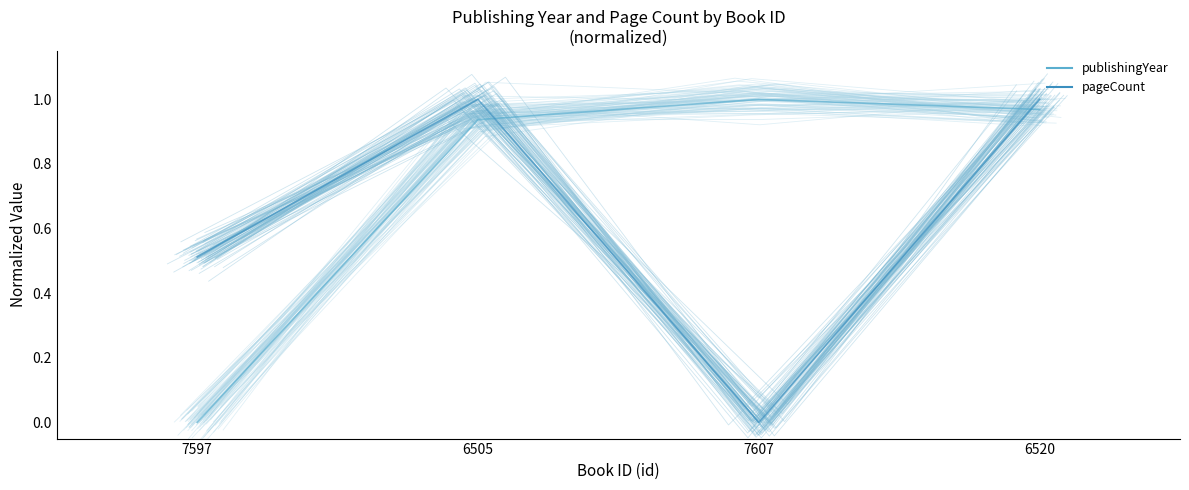

List the series in order of their overall mean, highest first.

publishingYear, pageCount